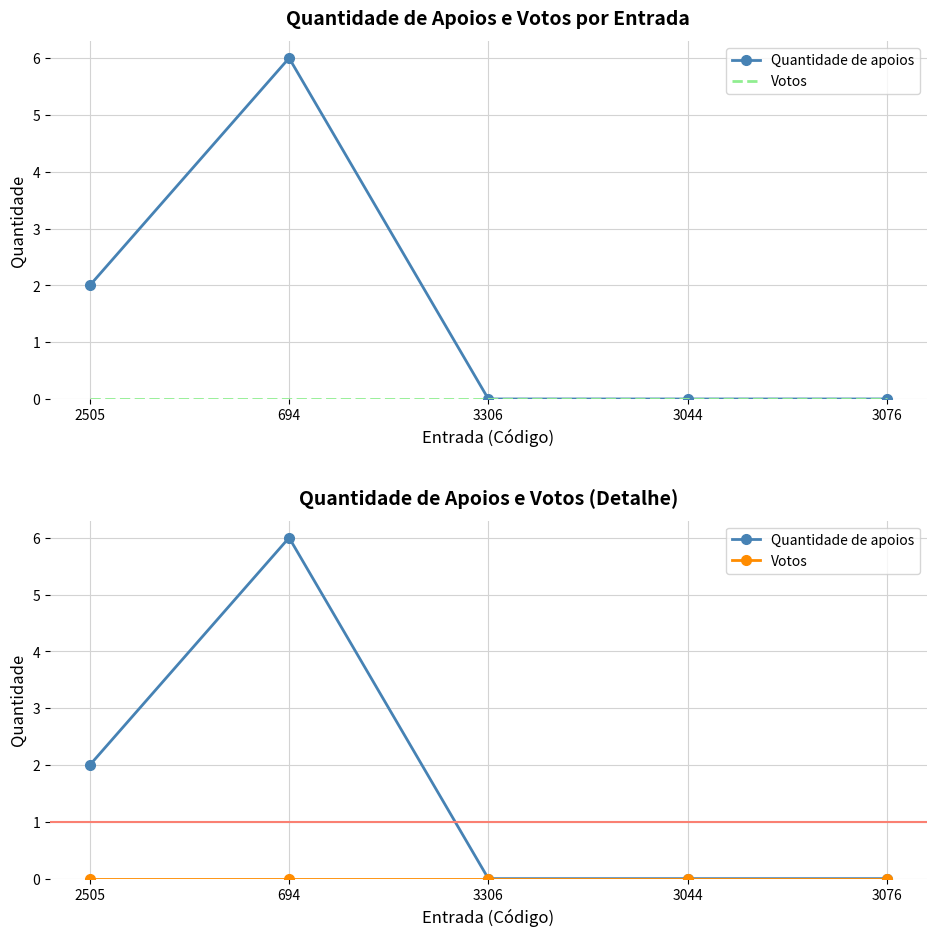

True or false: Votos and Quantidade de apoios intersect in this chart.

False